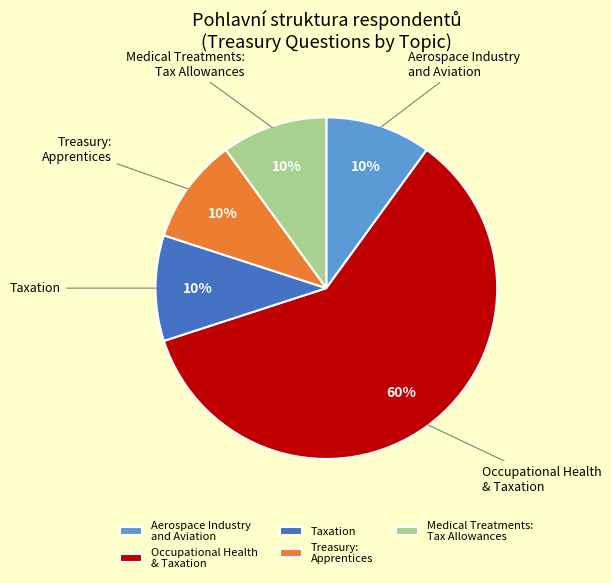

How many segments does this pie chart have?

5